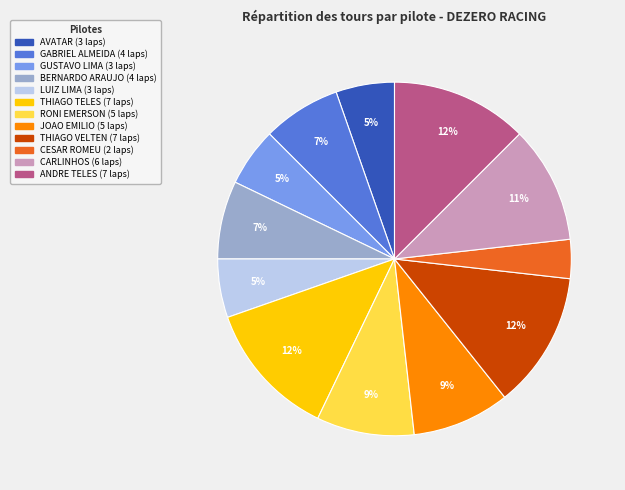

Which category has the smallest portion of the pie?

CESAR ROMEU